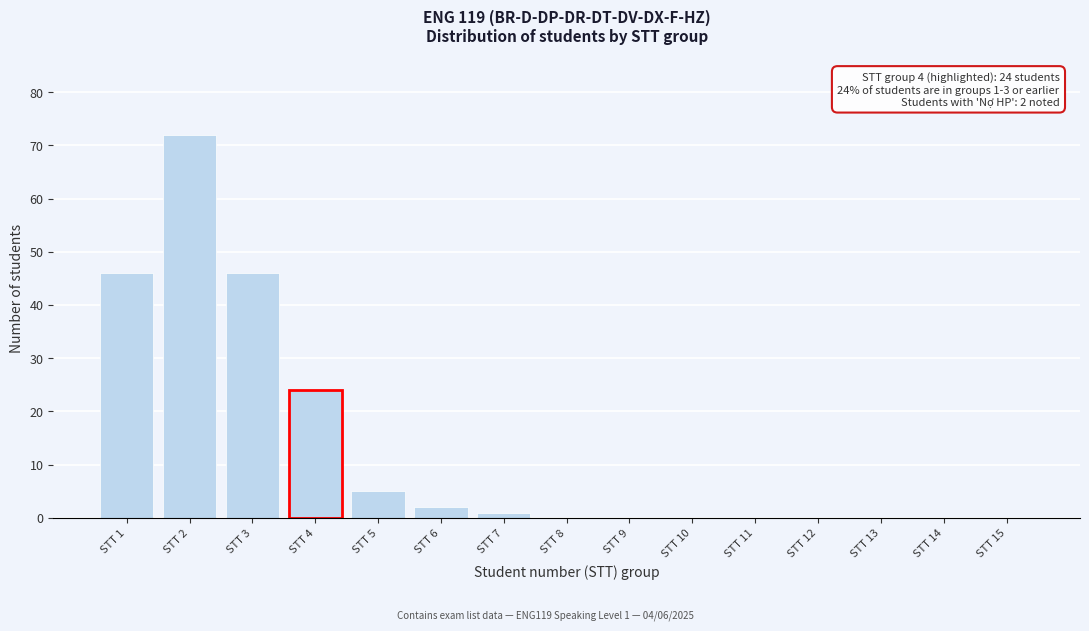

Reading left to right, what are all the values shown in this chart?

STT 1=46	STT 2=72	STT 3=46	STT 4=24	STT 5=5	STT 6=2	STT 7=1	STT 8=0	STT 9=0	STT 10=0	STT 11=0	STT 12=0	STT 13=0	STT 14=0	STT 15=0